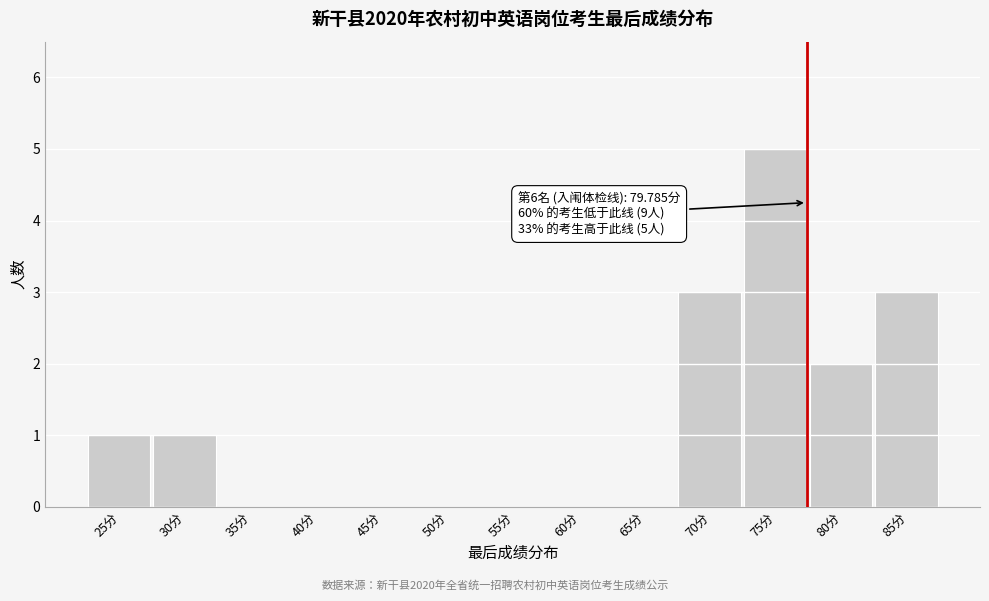

Reading right to left, extract all data points from this chart.

85分=3	80分=2	75分=5	70分=3	65分=0	60分=0	55分=0	50分=0	45分=0	40分=0	35分=0	30分=1	25分=1